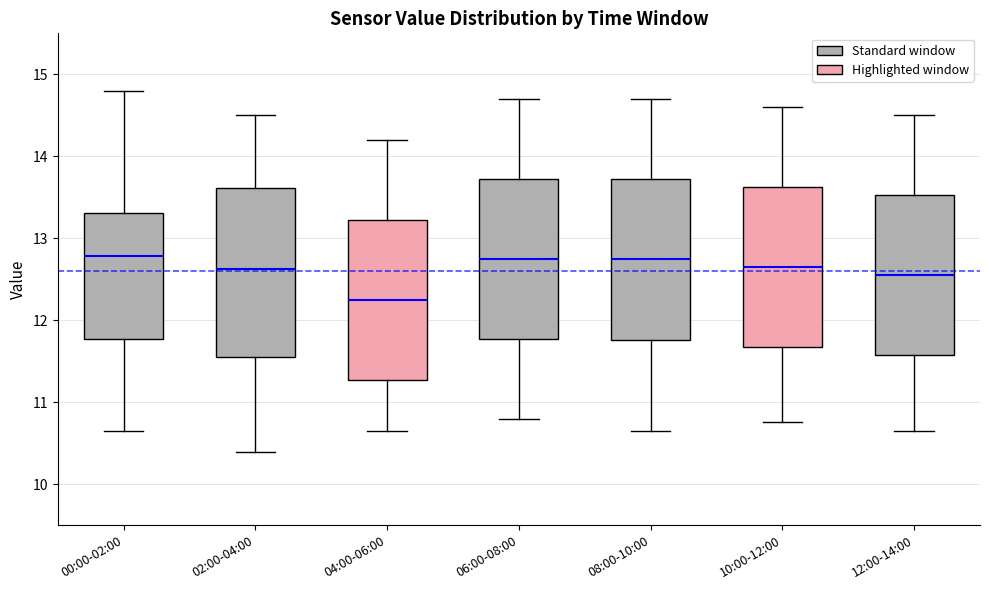

Comparing the boxes themselves (not the whiskers), which one is the tallest?

02:00-04:00